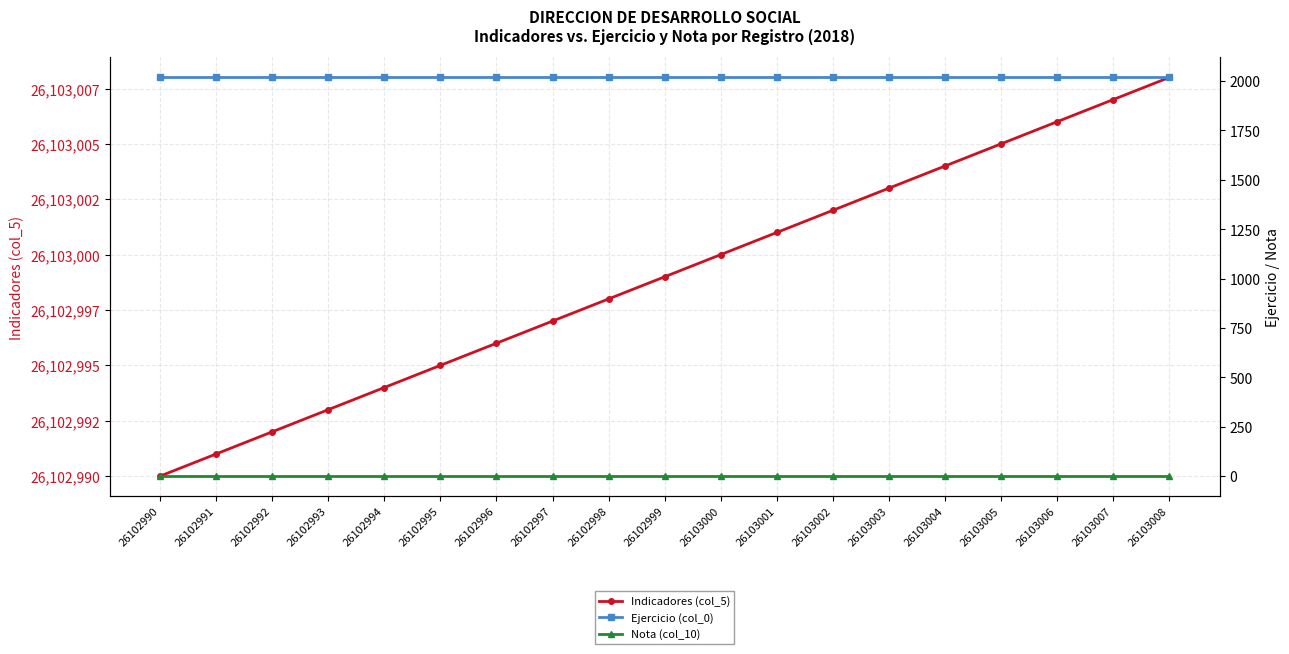

What is the average value of the Ejercicio (col_0) series?

2018